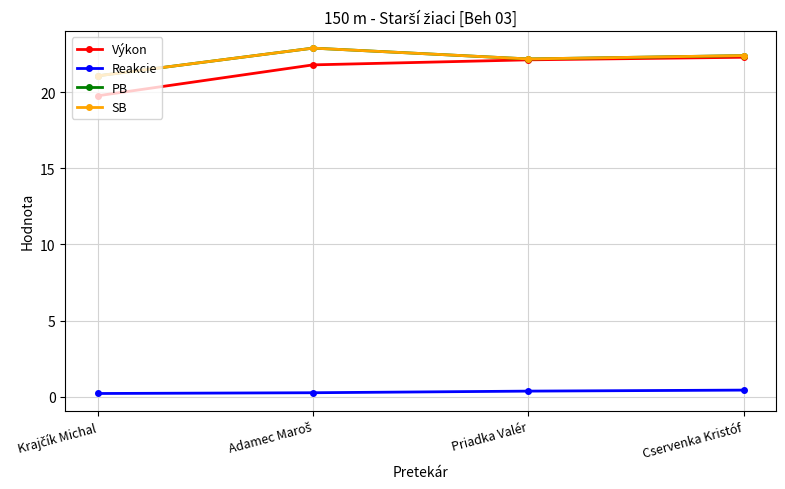

Is this an area chart (filled region under the line)?

No